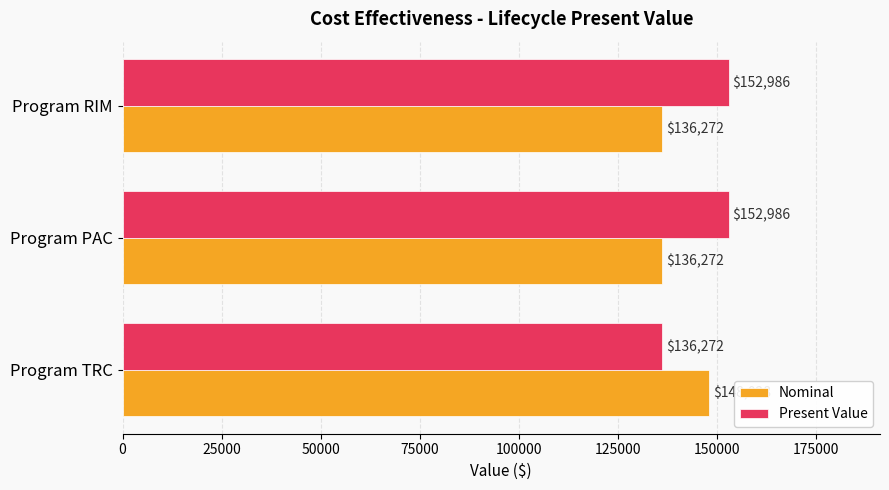

What is the maximum value for Present Value?

152986.4